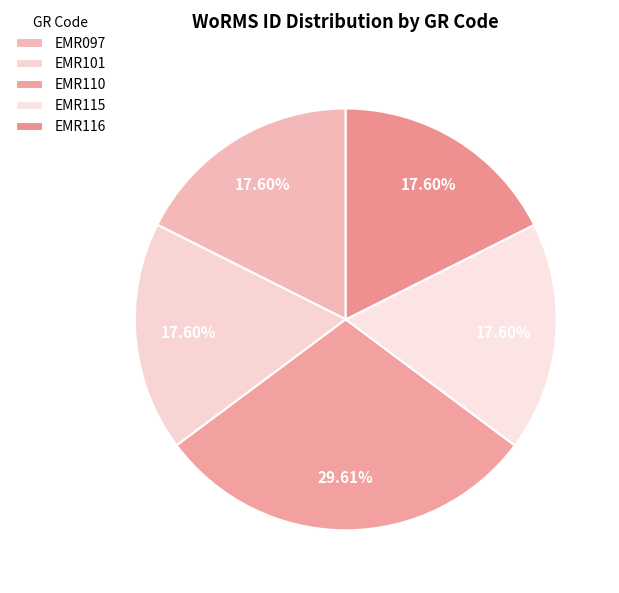

Is there any slice that represents more than half of the pie?

No